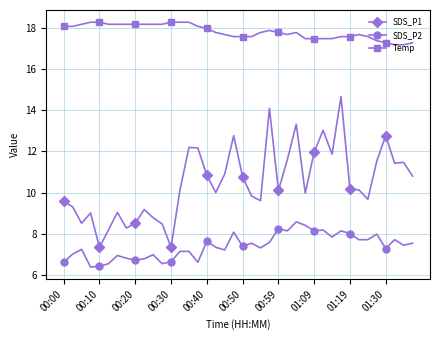

Which series has the widest spread of values?

SDS_P1